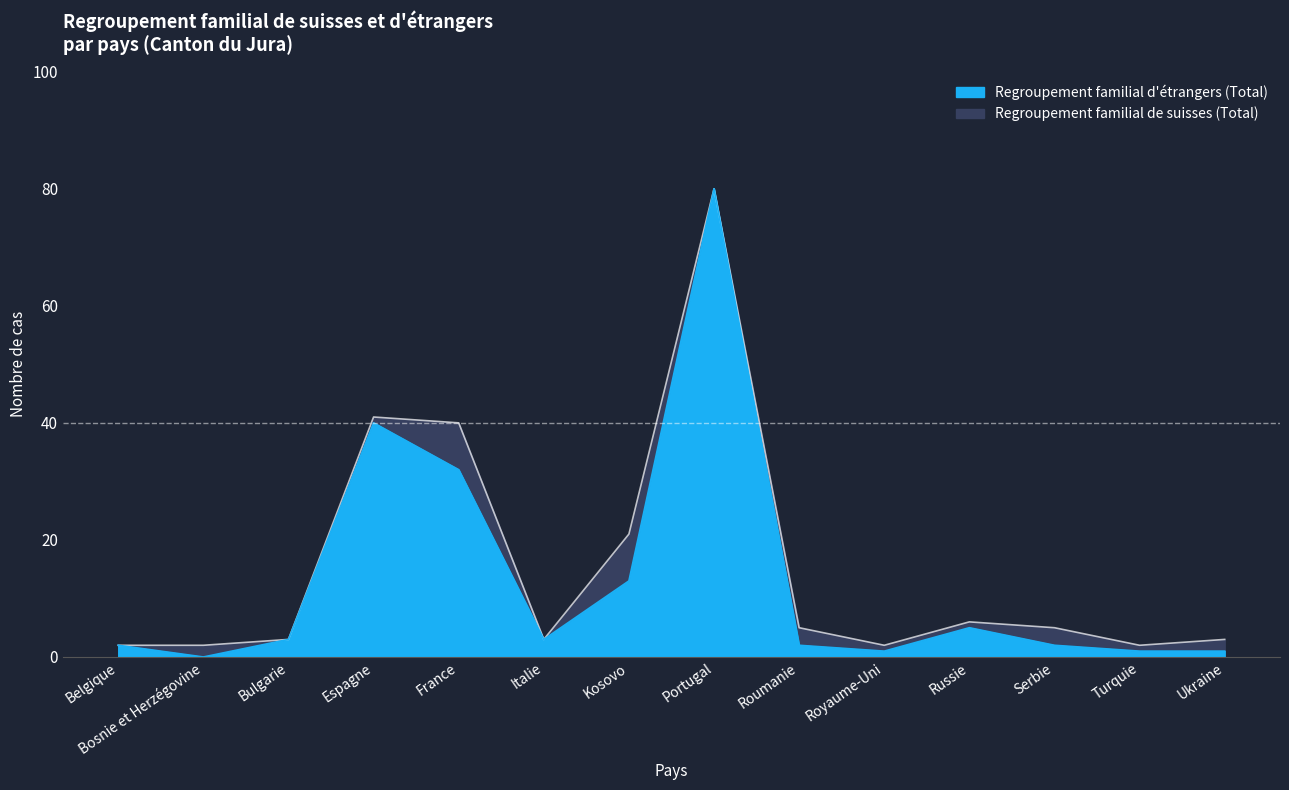

How many points are higher than both their immediate neighbors (excluding endpoints)?

3